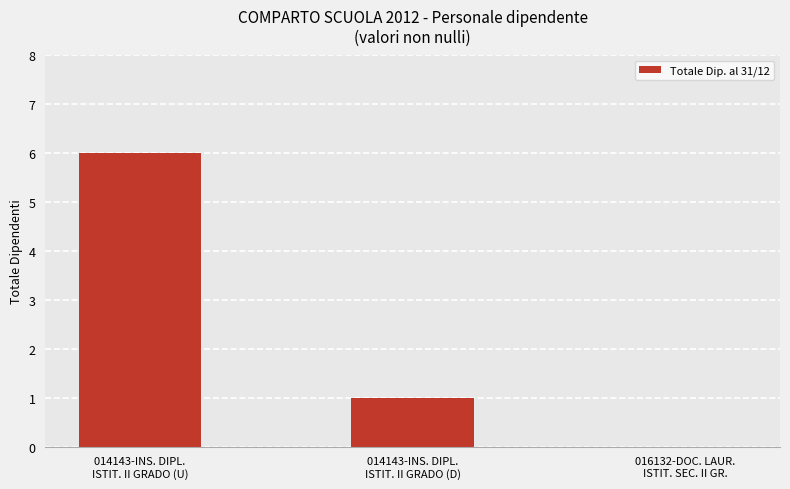

What is the sum of all values?

7